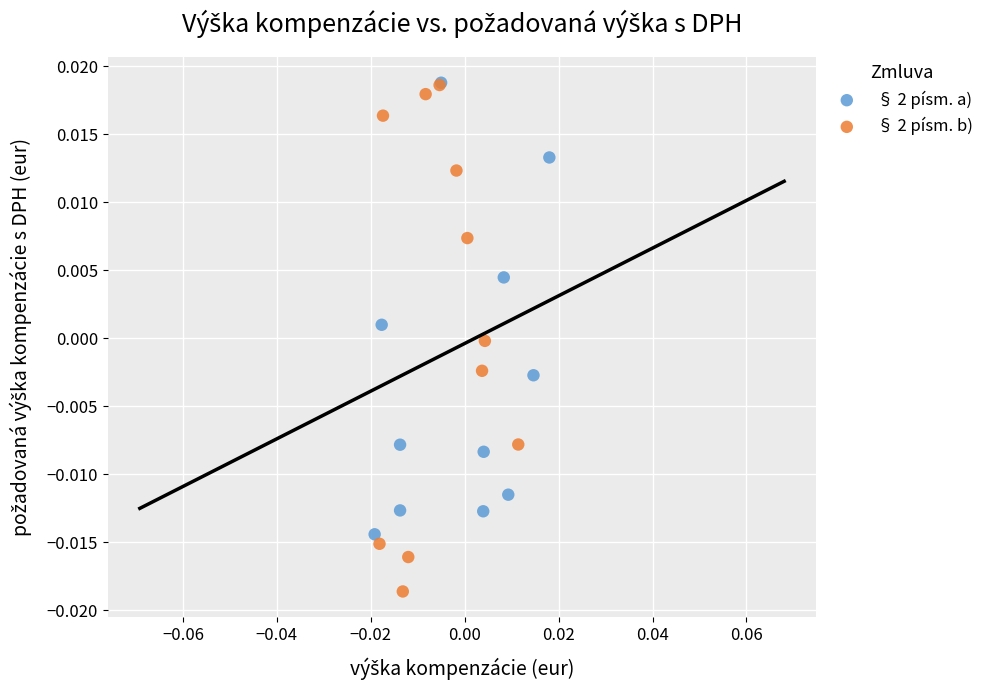

Which series reaches the minimum Y coordinate?

§ 2 písm. b)